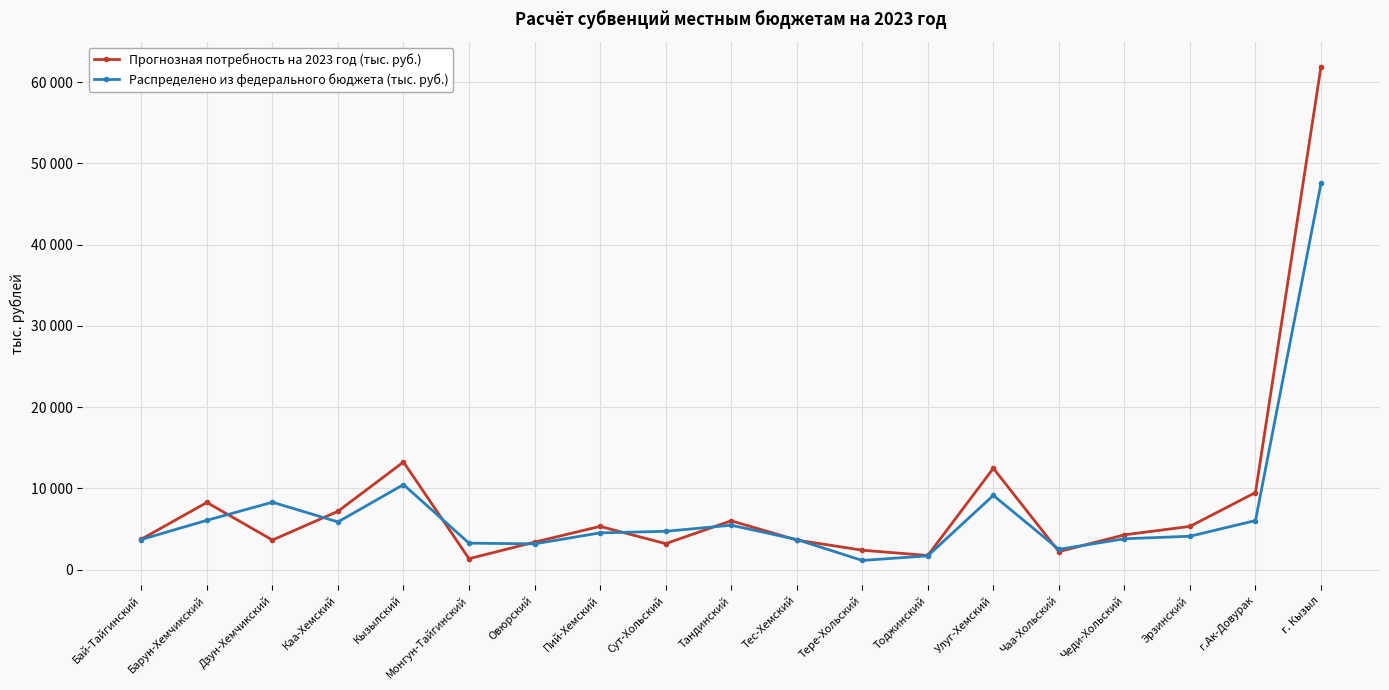

What are all the series names shown in the legend?

Прогнозная потребность на 2023 год (тыс. руб.), Распределено из федерального бюджета (тыс. руб.)